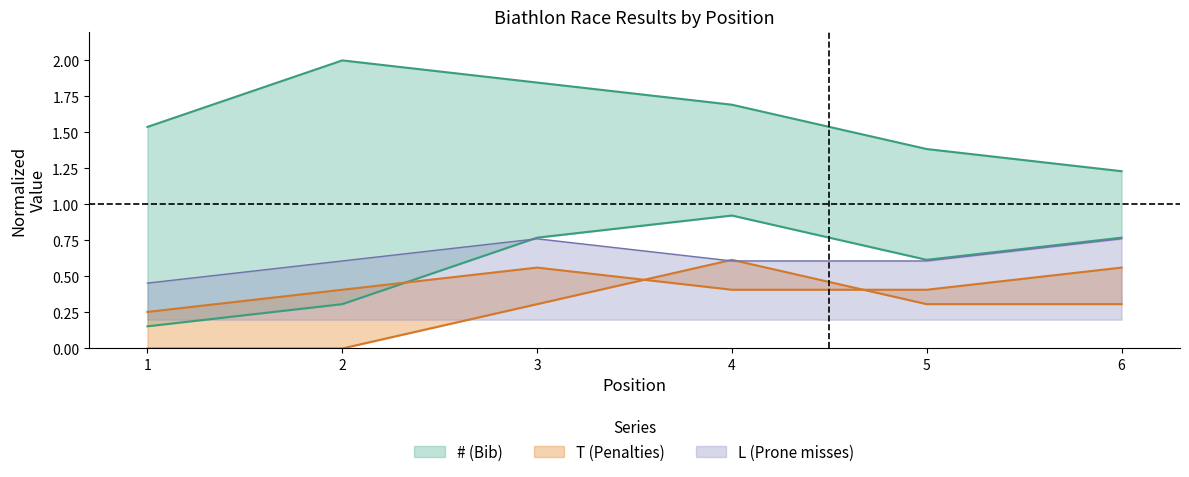

Which category has the highest value in the # series?

2